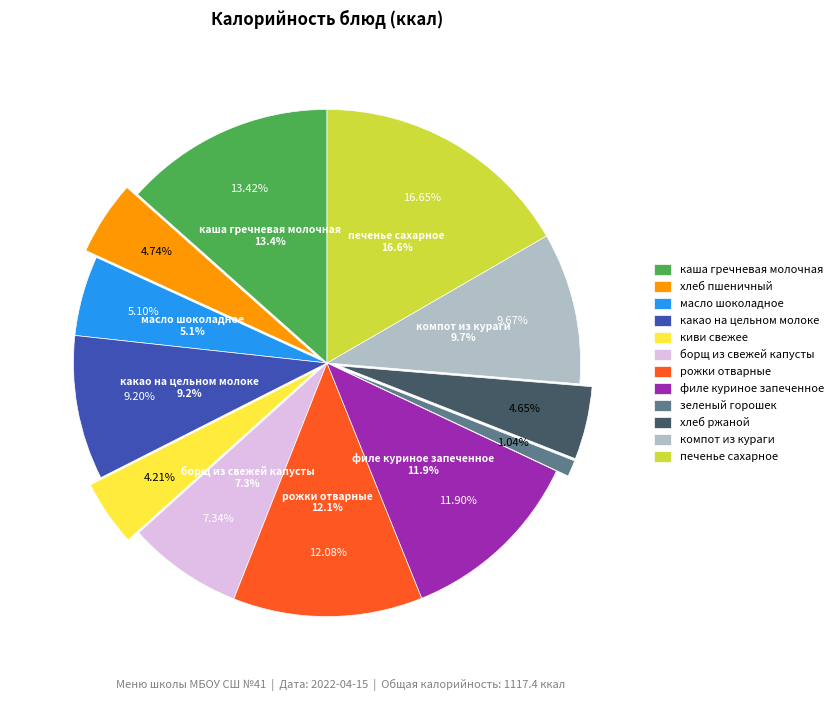

How much of the chart is everything except какао на цельном молоке?

90.8%